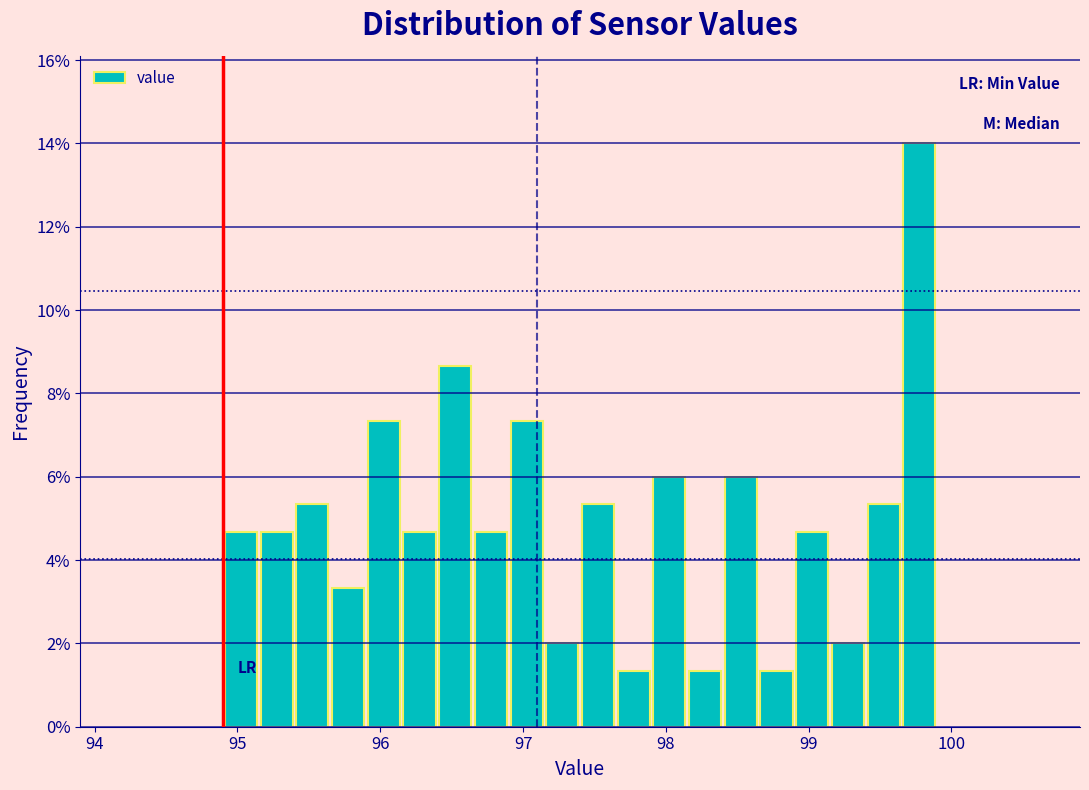

Read against the x-axis, roughly where is the centre of the tallest bar?

99.8